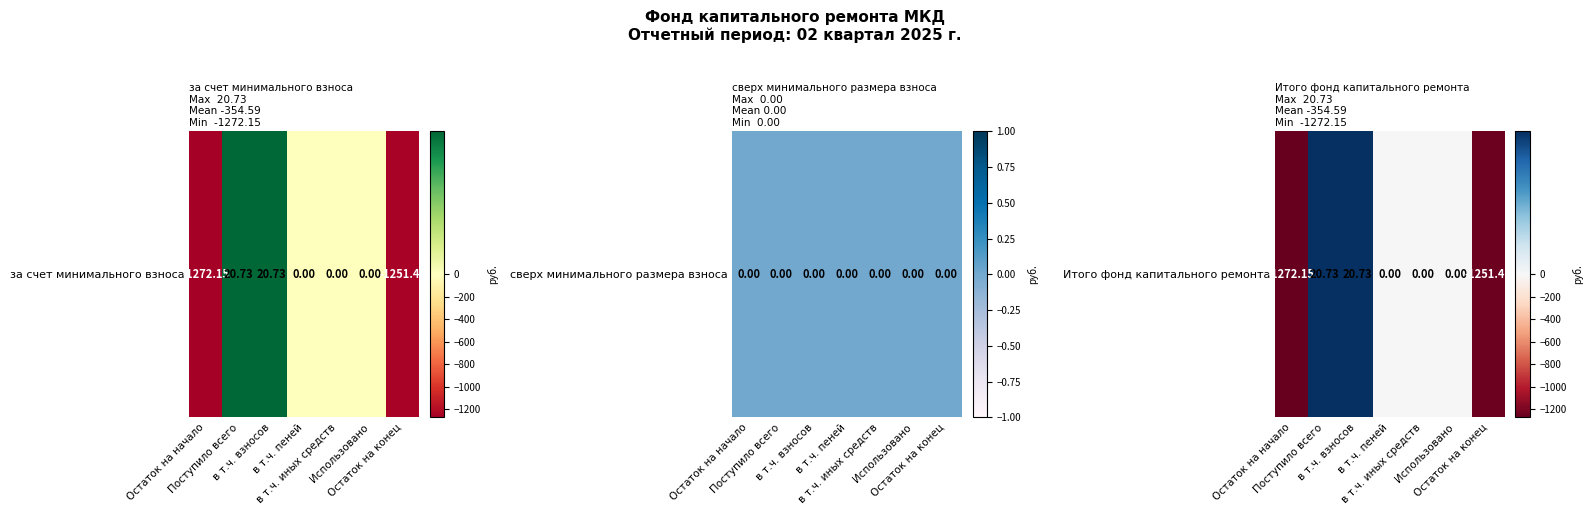

Which label corresponds to the smallest value in the chart?

Остаток на начало